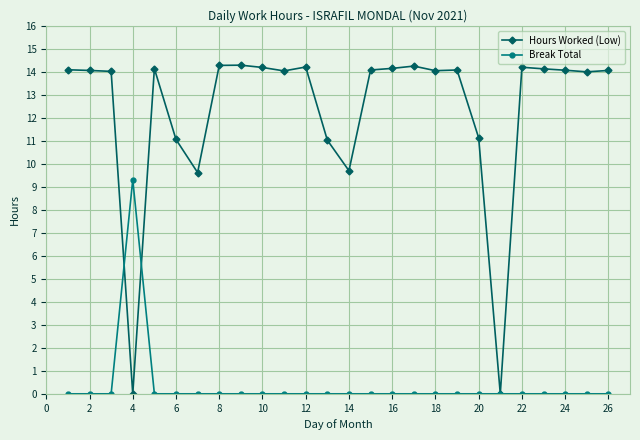

Which series has the largest total across all categories?

Hours Worked (Low)